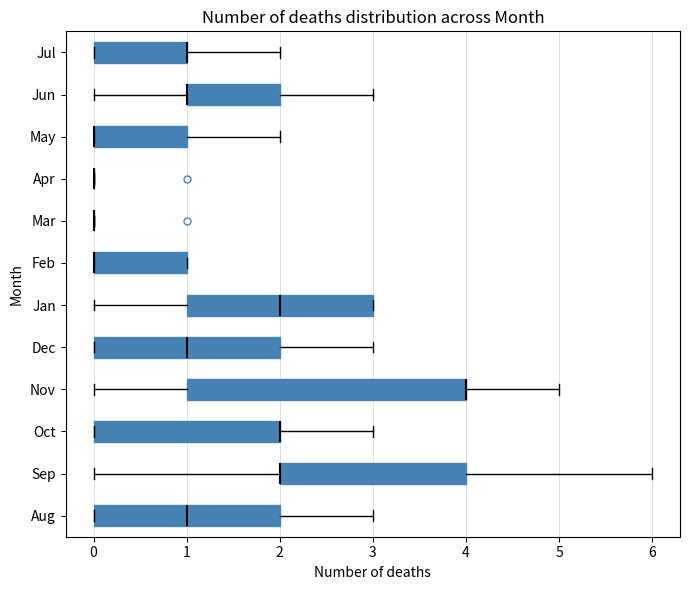

Where is the left edge of the box for Oct on the x-axis? The values are not printed on the chart, so give them approximately, as read against the axis.

0